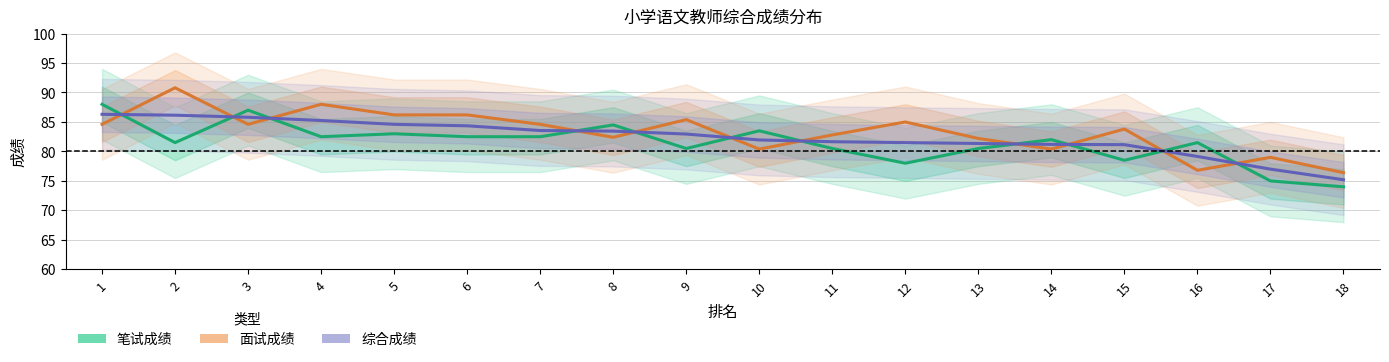

Where is the first local maximum for 面试成绩?

2